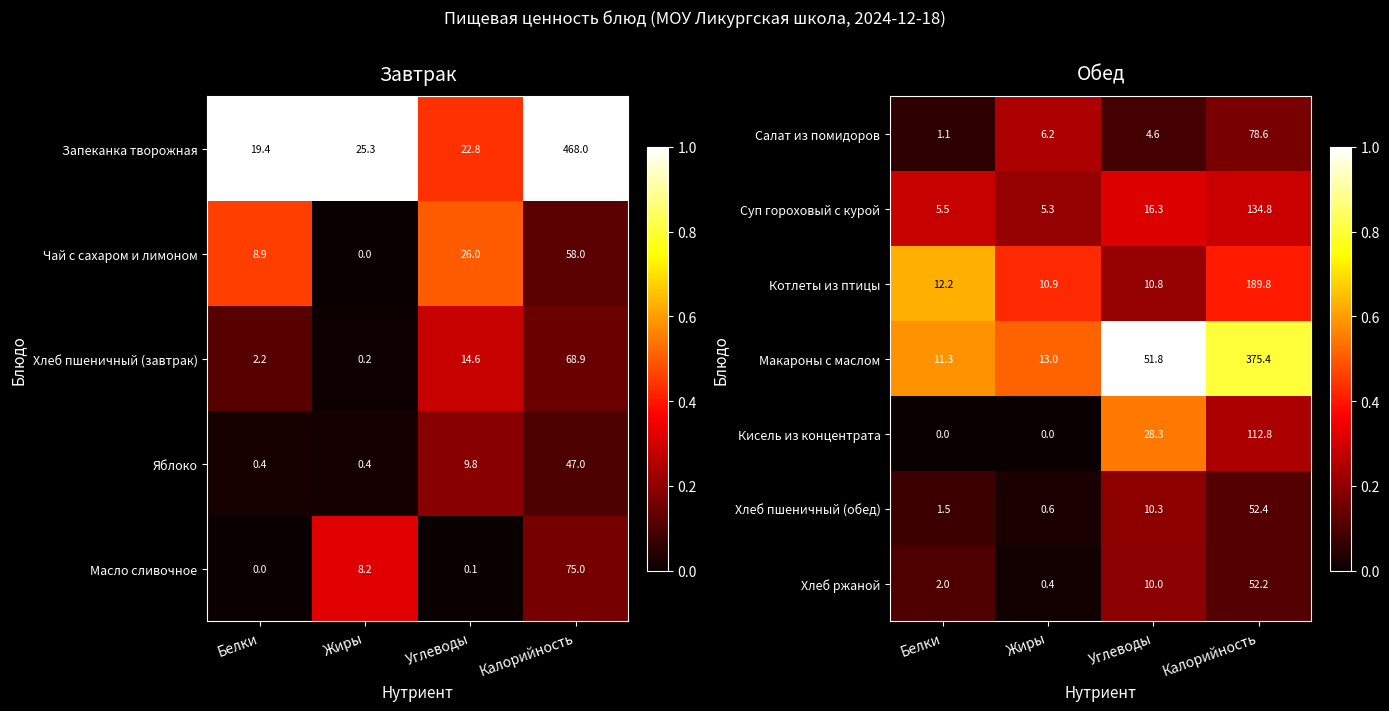

List the labels in order of Хлеб ржаной value, largest first.

Калорийность, Углеводы, Белки, Жиры